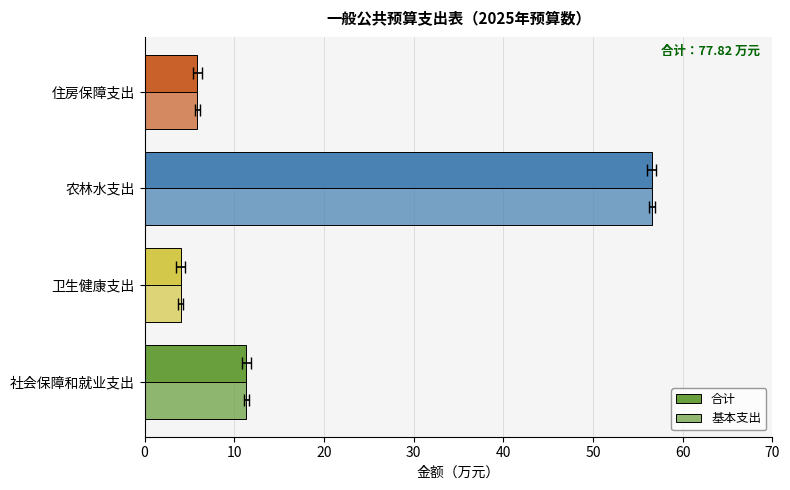

What are all the series names shown in the legend?

合计, 基本支出